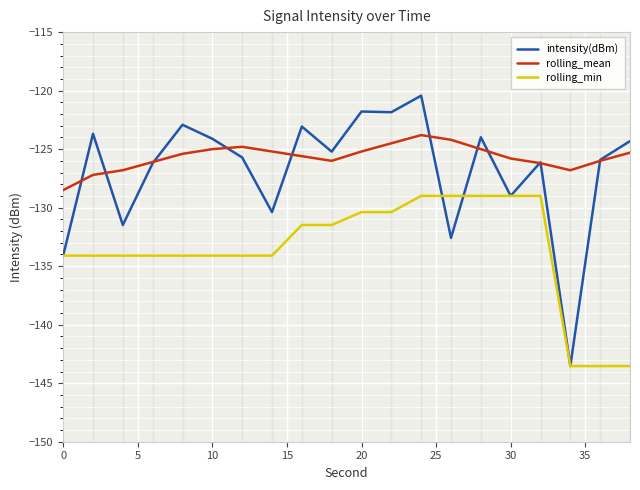

Which series has the largest range (max minus min)?

intensity(dBm)